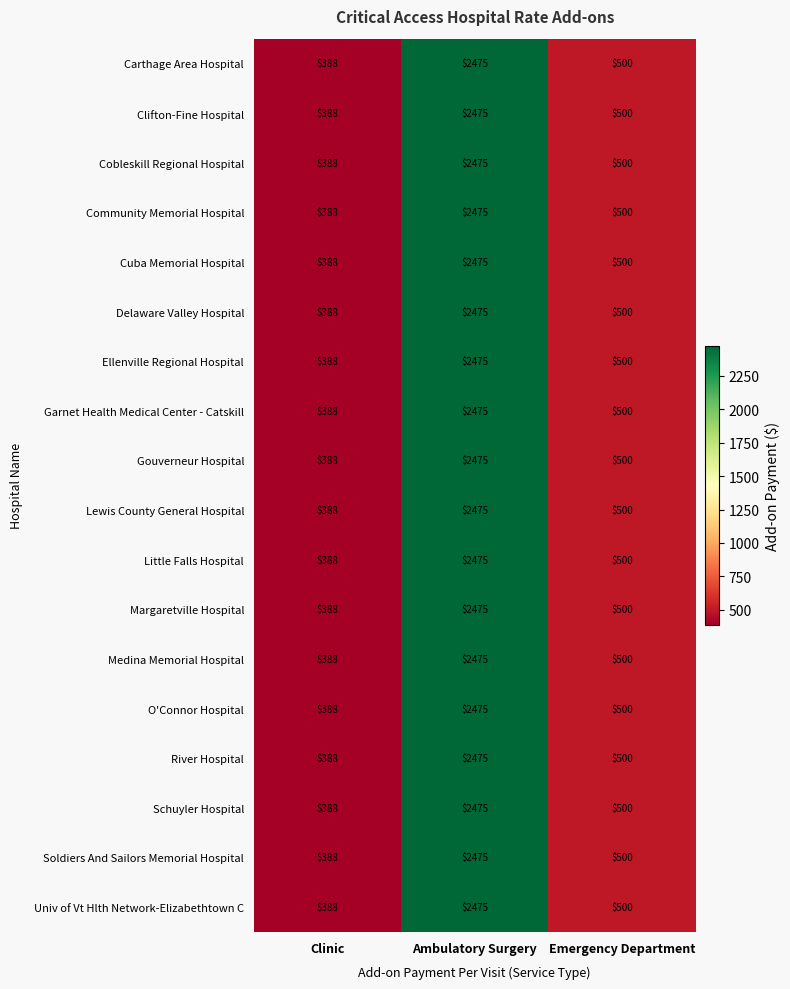

At which label does Cuba Memorial Hospital first exceed 500?

Ambulatory Surgery